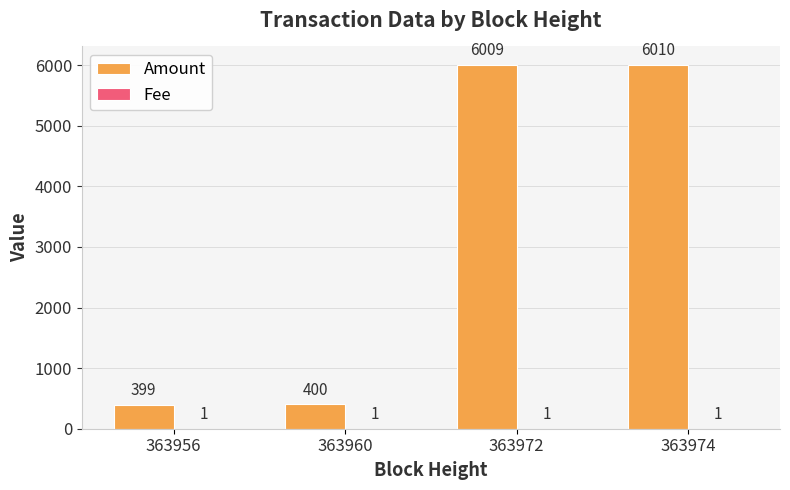

At which category is the sum across all series the highest?

363974